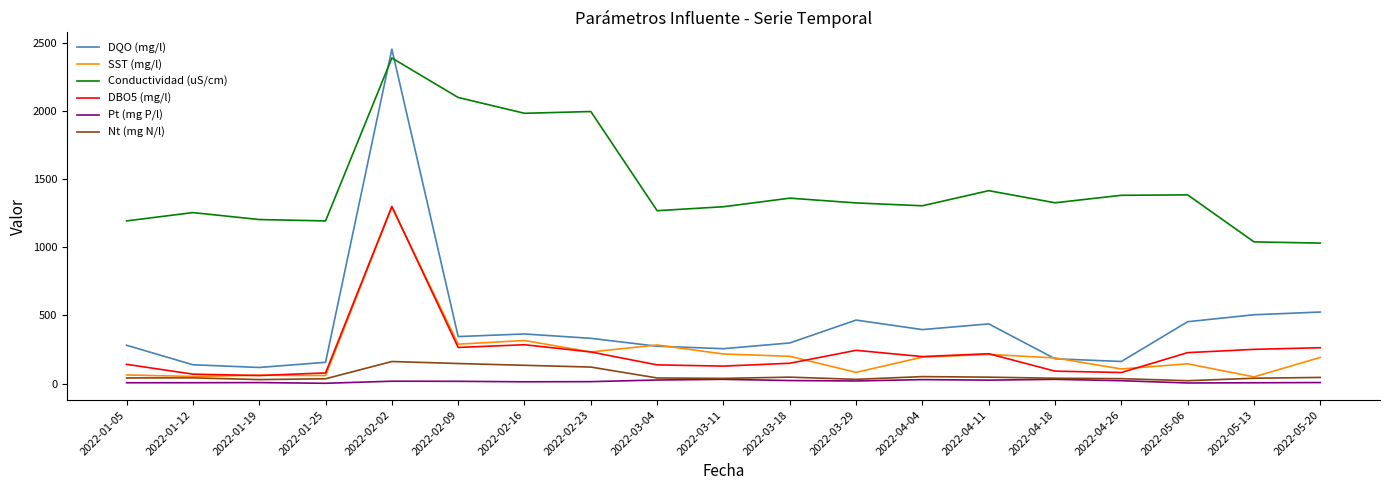

Is it true that Pt (mg P/l) equals 25.0 at 2022-04-11?

True